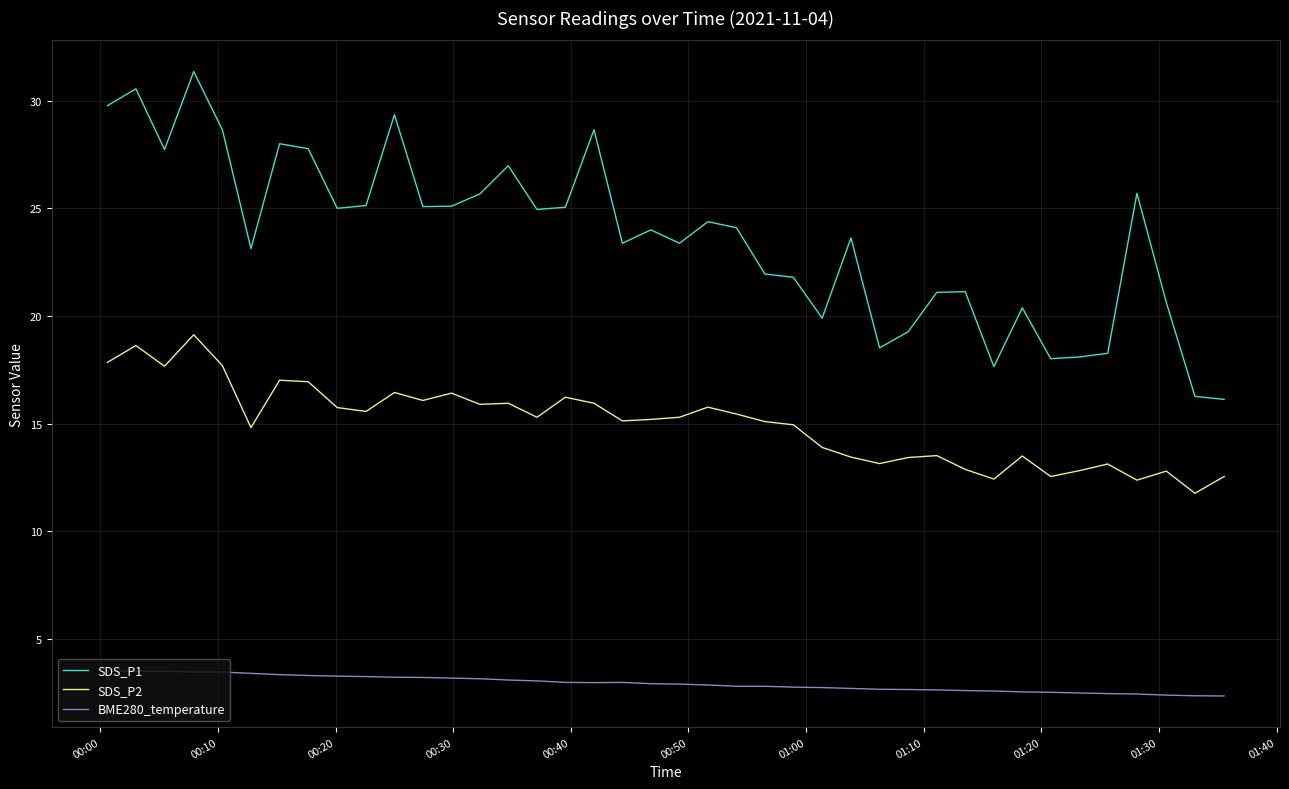

What is the difference between the maximum and minimum values in the SDS_P1 series?

15.2